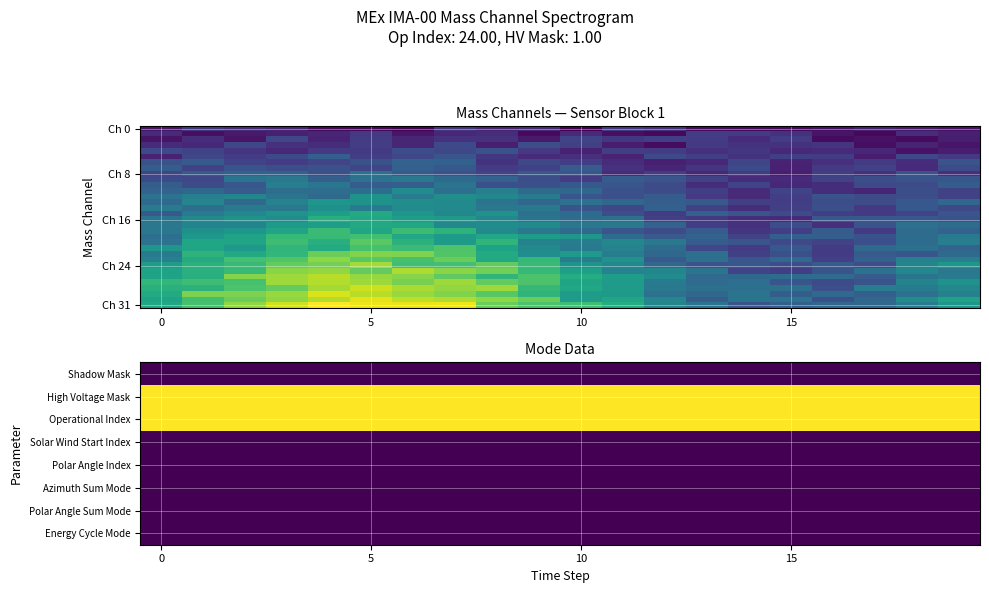

Between 5 and 13, which is larger?

5